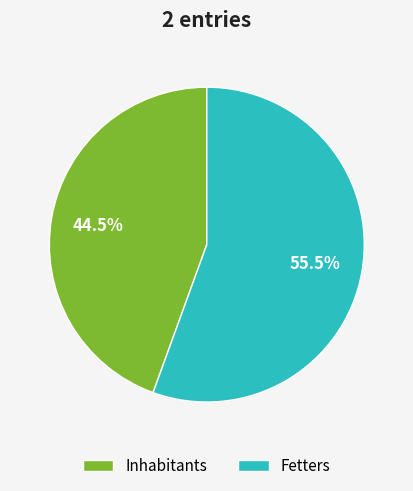

Combined, do Inhabitants and Fetters account for over 50%?

Yes